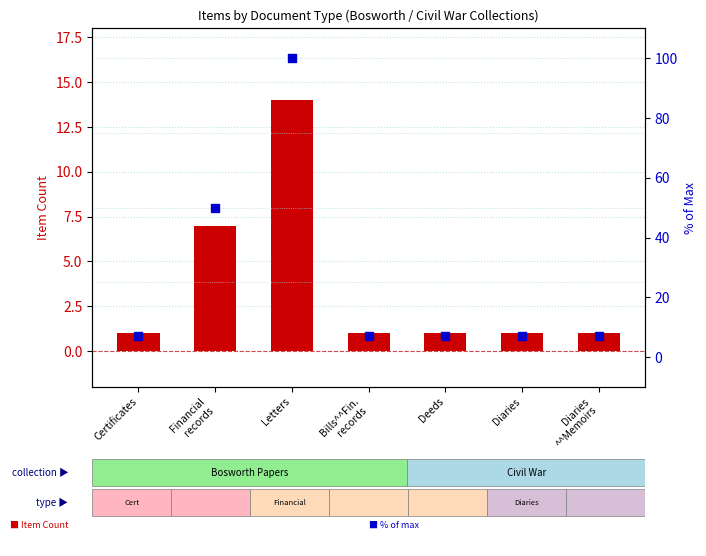

What is the total value across all series at Letters?

114.0